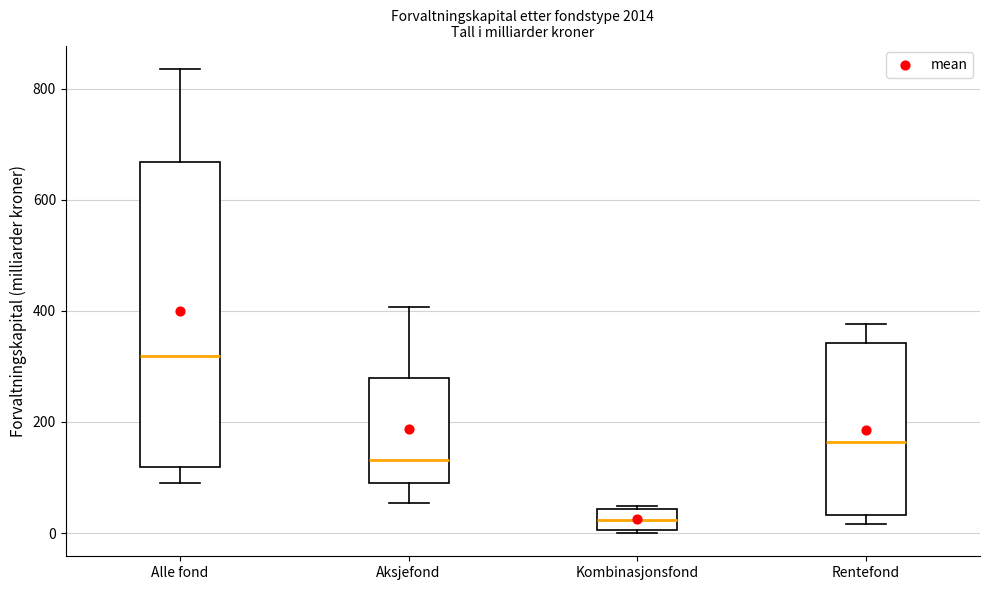

Which box's median line is the highest?

Alle fond